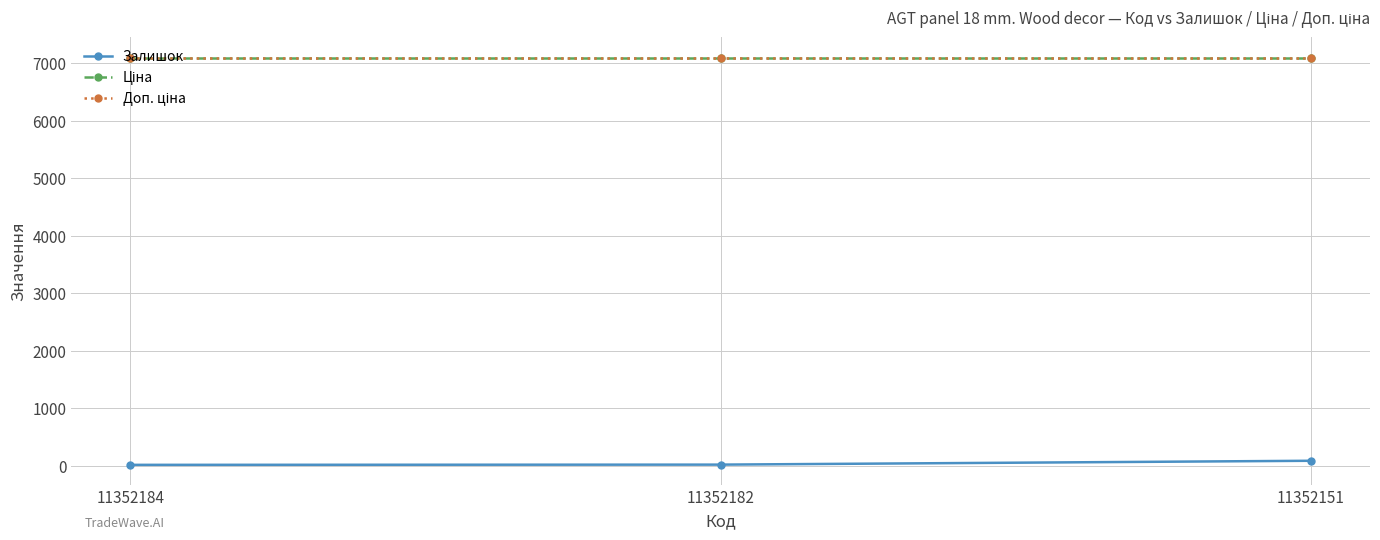

What is the spread (max minus min) of values at 11352182?

7076.8